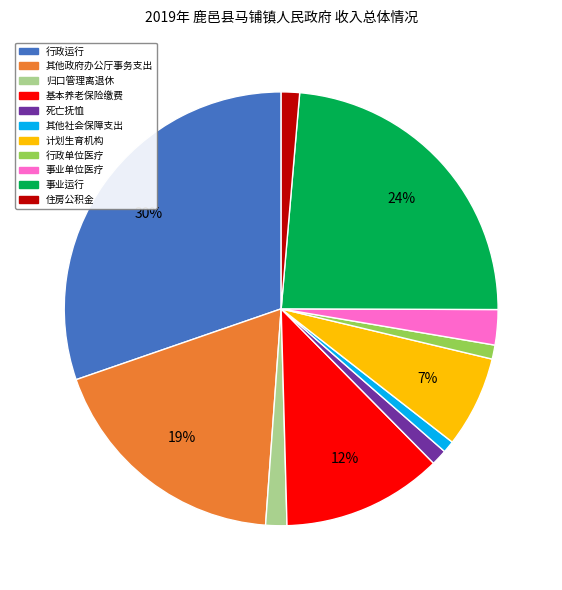

How many segments does this pie chart have?

11